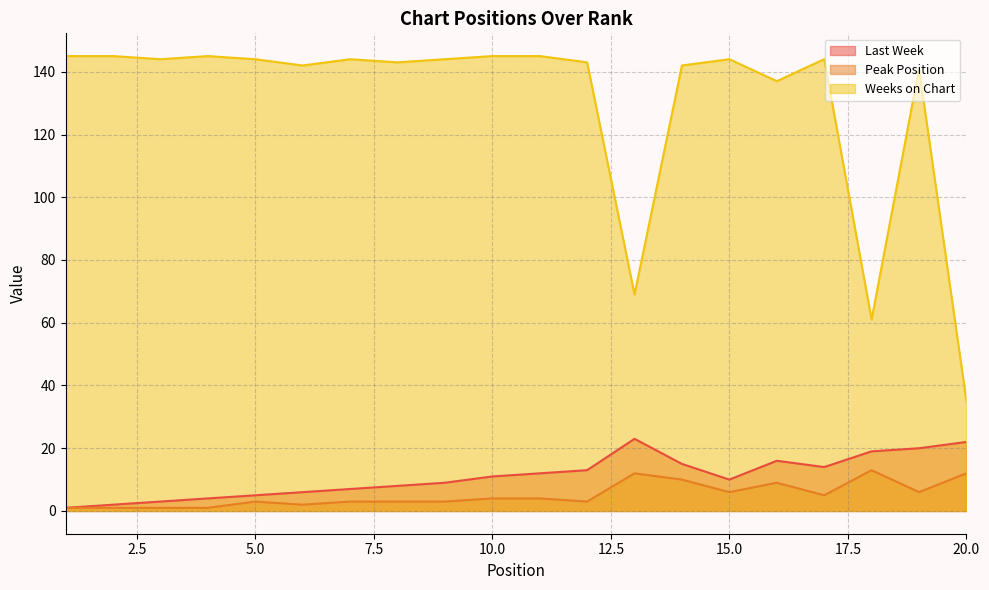

What is the difference between the maximum and minimum values in the Peak Position series?

12